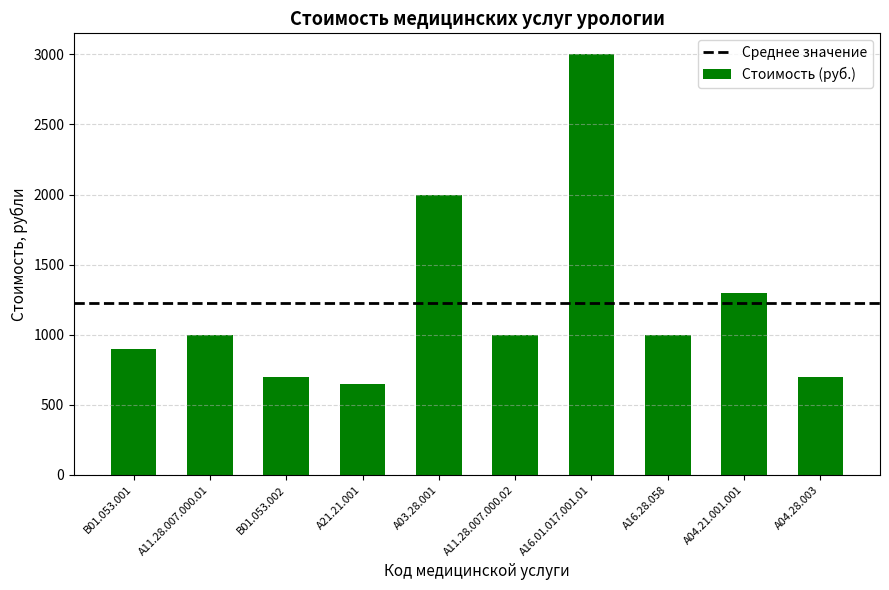

What is the difference between the maximum and minimum values?

2350